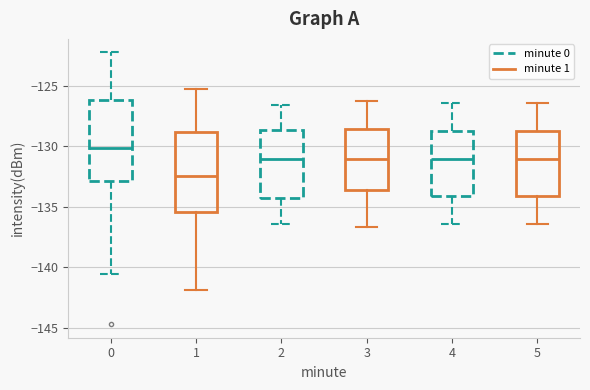

Reading left to right, read every box against the y-axis: the position of its median line, the range the box covers, and the ends of its whiskers. The values are not printed on the chart, so give them approximately, as read against the axis.

0: median -130.0, box -133.0 to -126.0, whiskers -140.5 to -122.5
1: median -132.5, box -135.5 to -129.0, whiskers -142.0 to -125.5
2: median -131.0, box -134.5 to -128.5, whiskers -136.5 to -126.5
3: median -131.0, box -133.5 to -128.5, whiskers -136.5 to -126.5
4: median -131.0, box -134.0 to -128.5, whiskers -136.5 to -126.5
5: median -131.0, box -134.0 to -128.5, whiskers -136.5 to -126.5